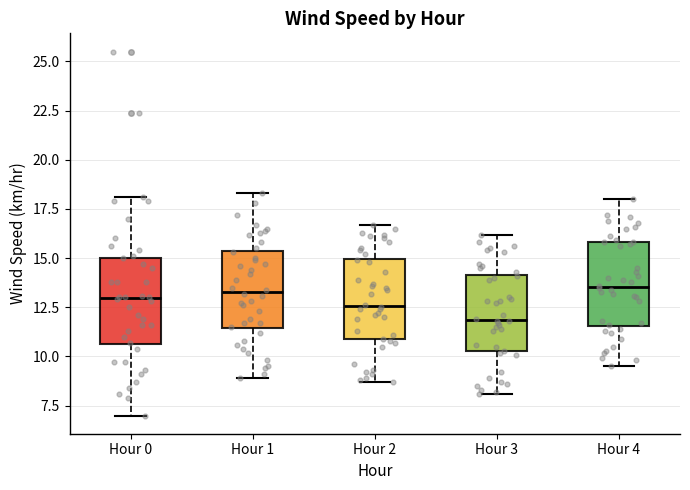

Where does the upper whisker of the box for Hour 0 end on the y-axis? The values are not printed on the chart, so give them approximately, as read against the axis.

18.0